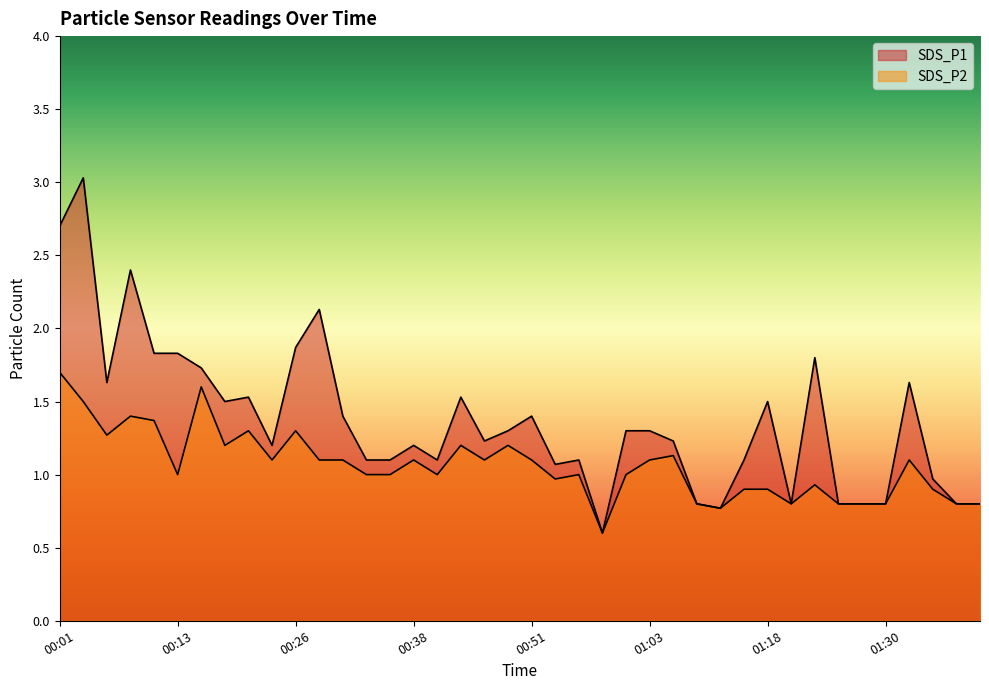

How many categories are shown in the chart?

40